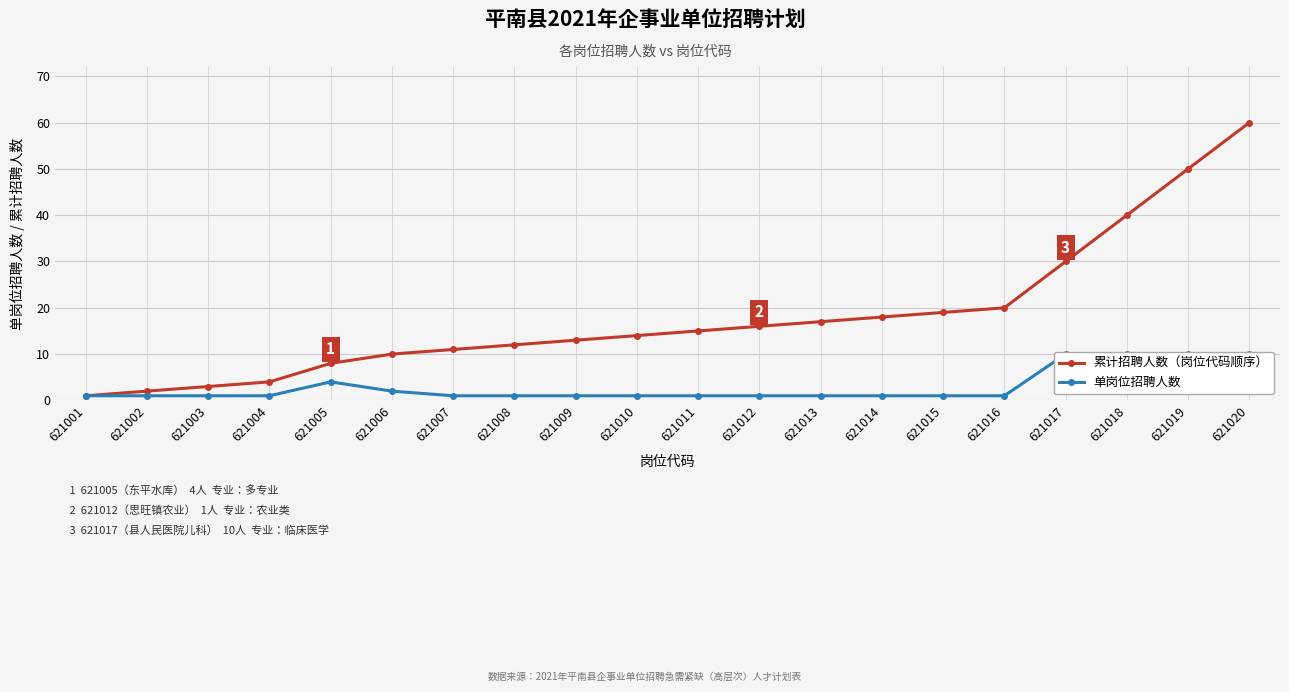

What is the maximum value for 单岗位招聘人数?

10